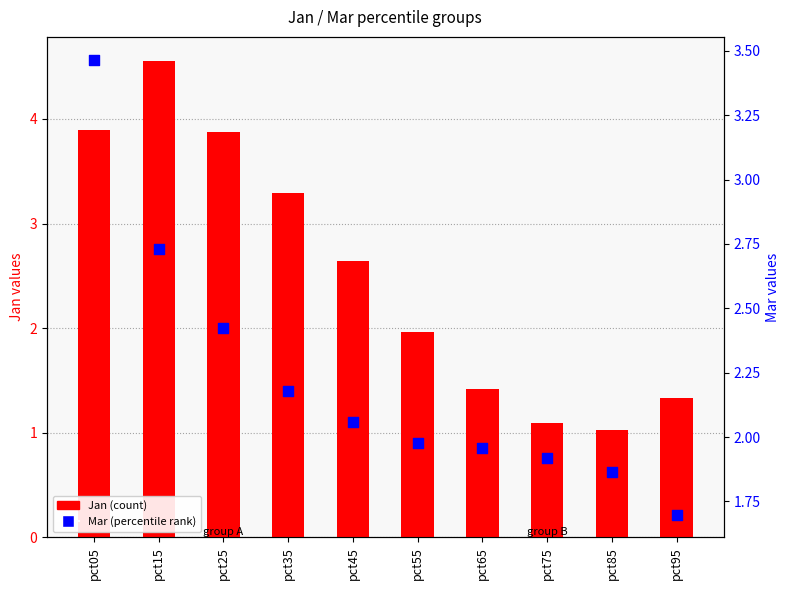

What is the total value across all series at pct95?

3.0